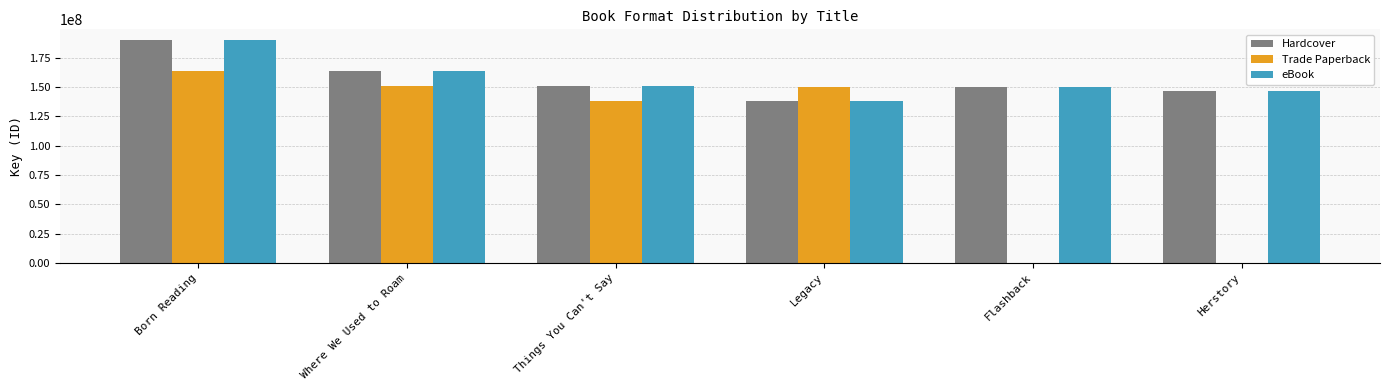

How many categories are shown in the chart?

6